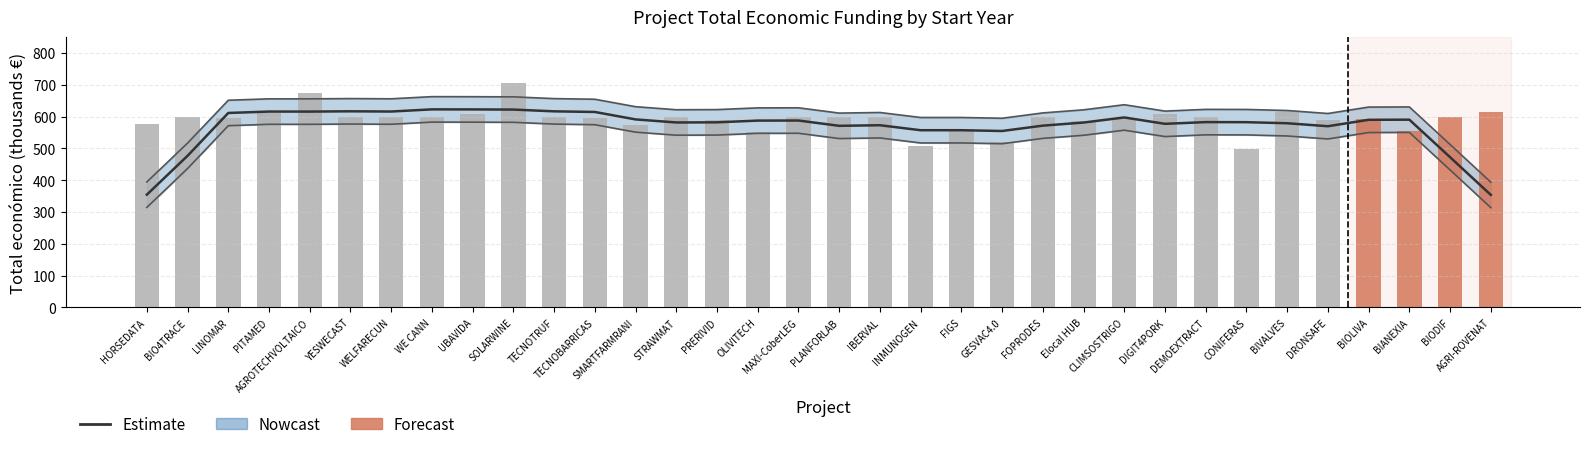

Is it true that the value at FIGS is 860.9?

False